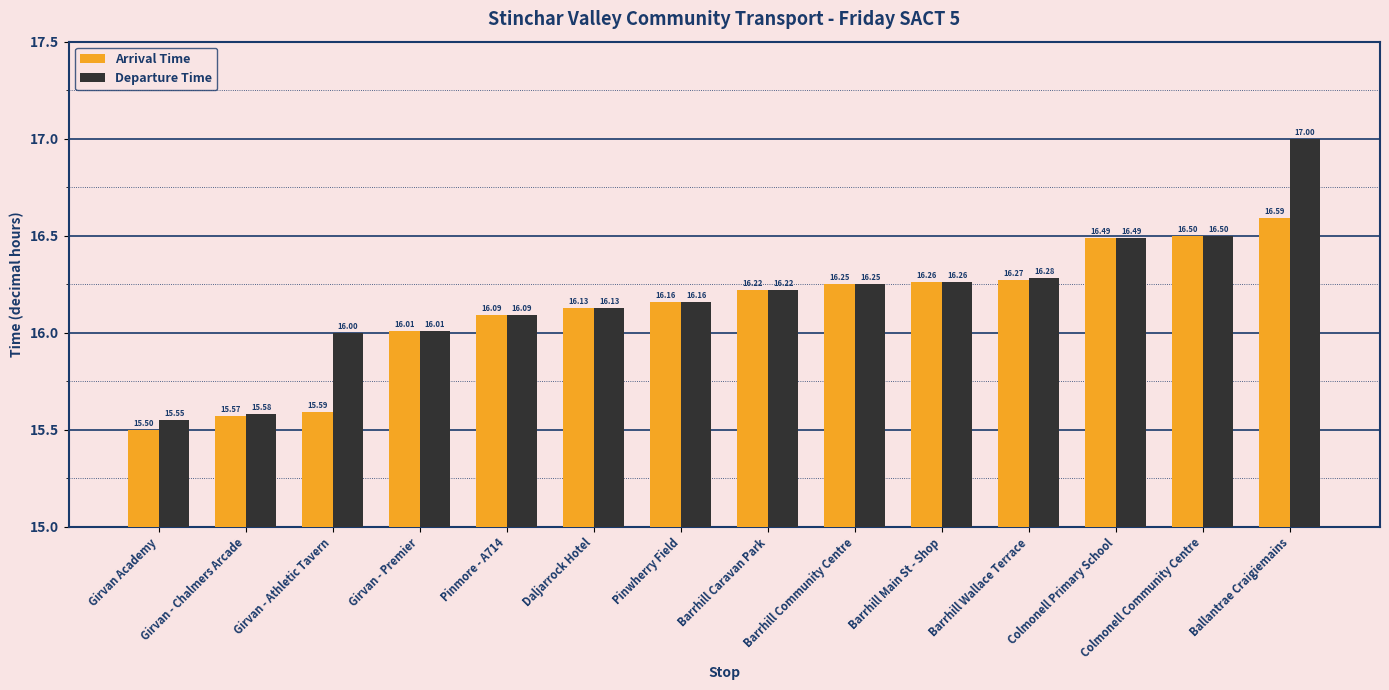

How many categories are shown in the chart?

14